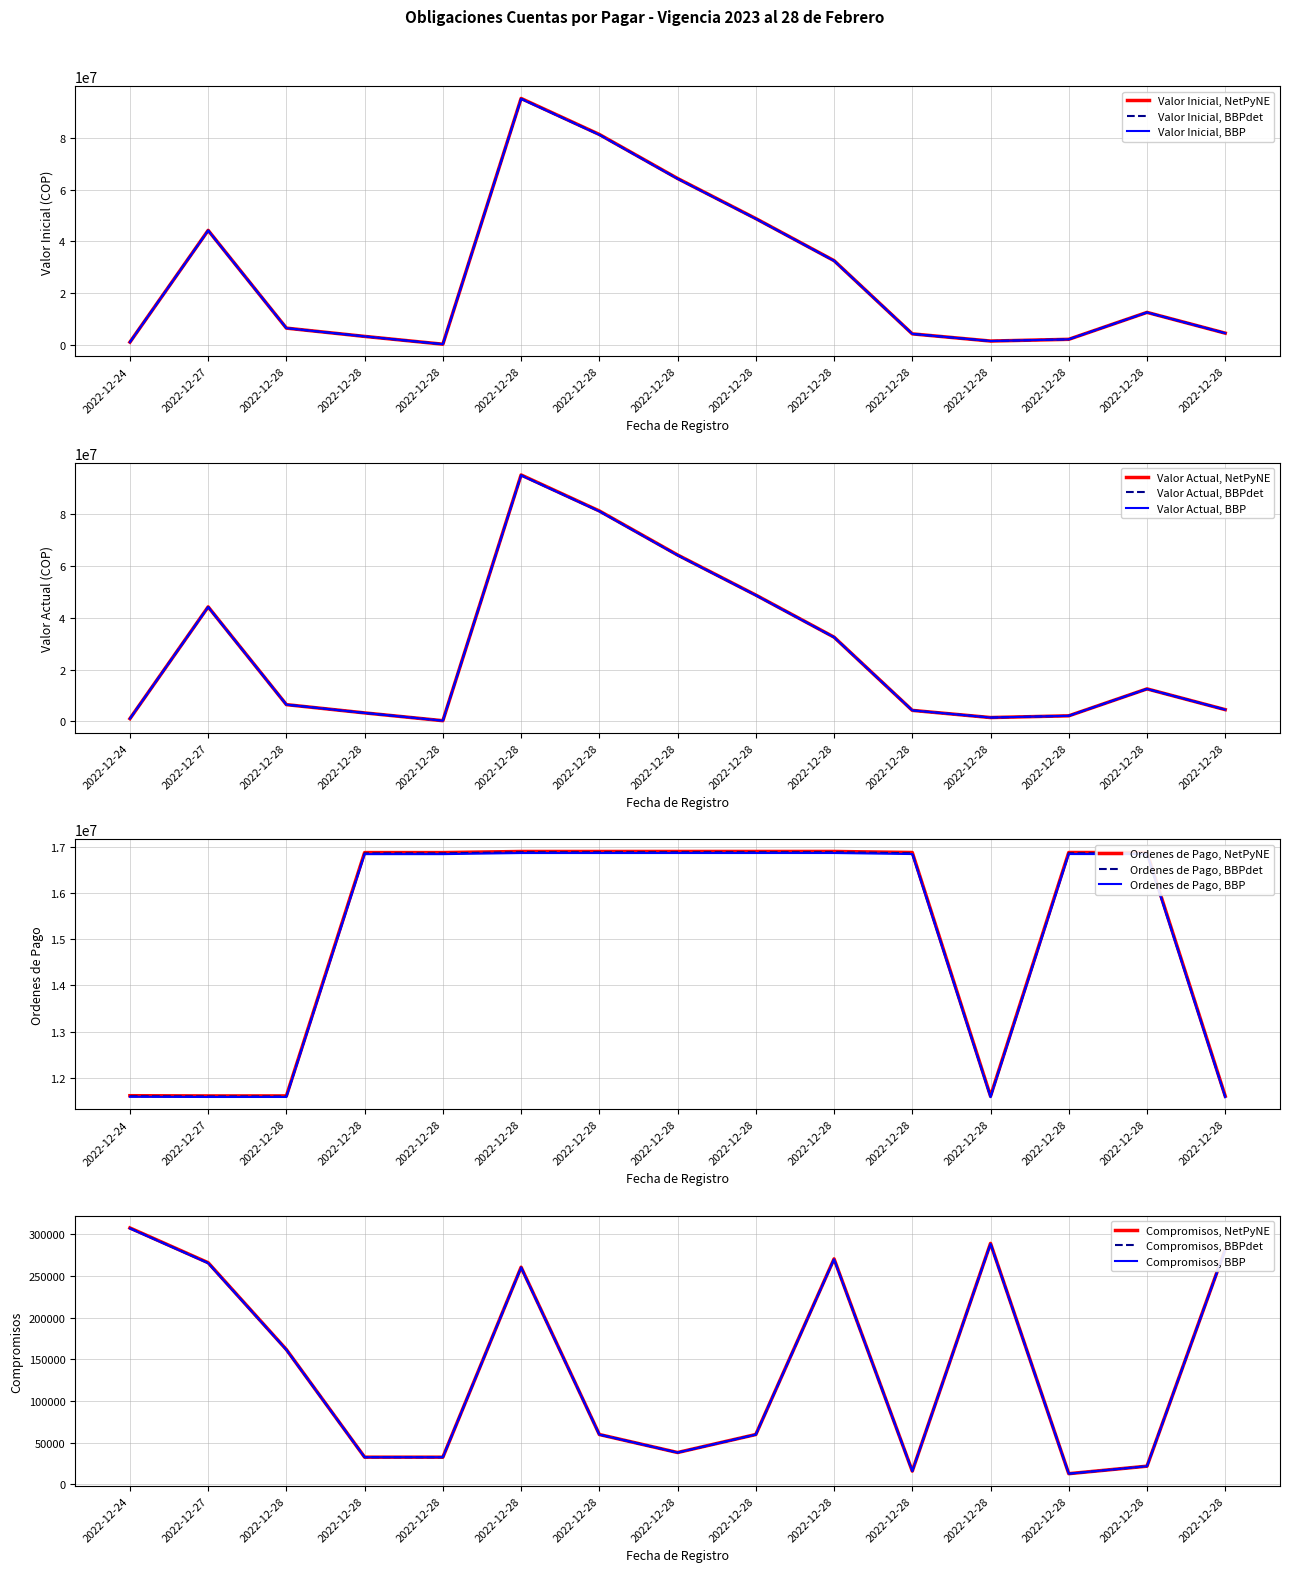

At which label does Valor Inicial first exceed 6426000?

2022-12-27